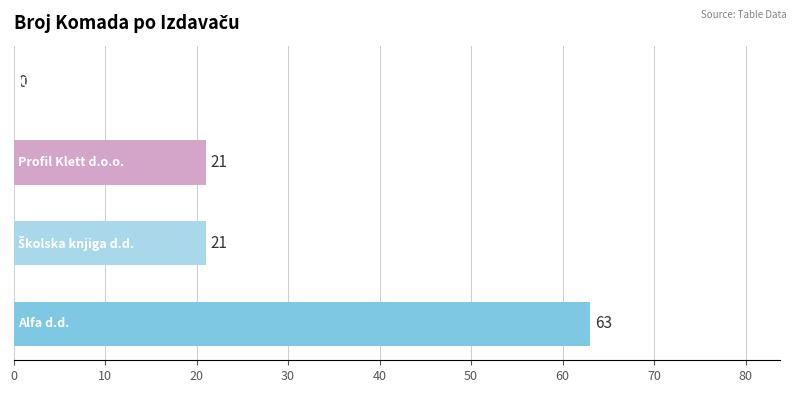

How many values are between 21 and 63?

3